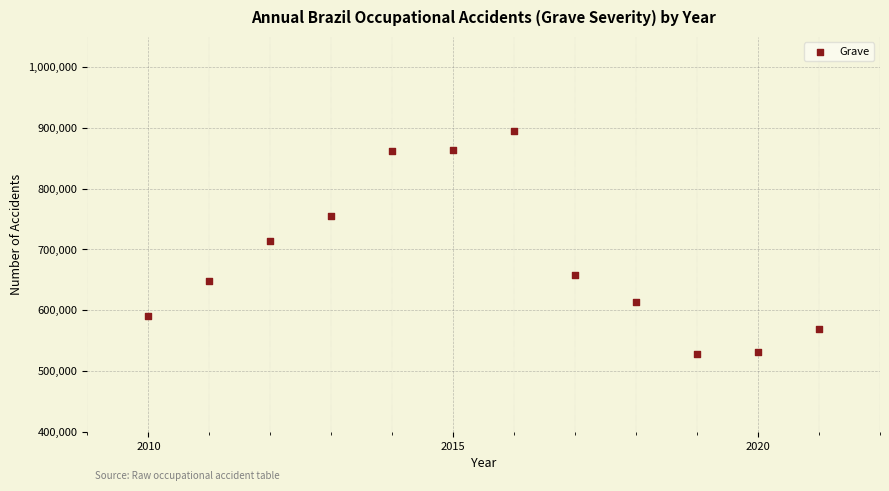

What is the range of Y values (max minus min)?

367652